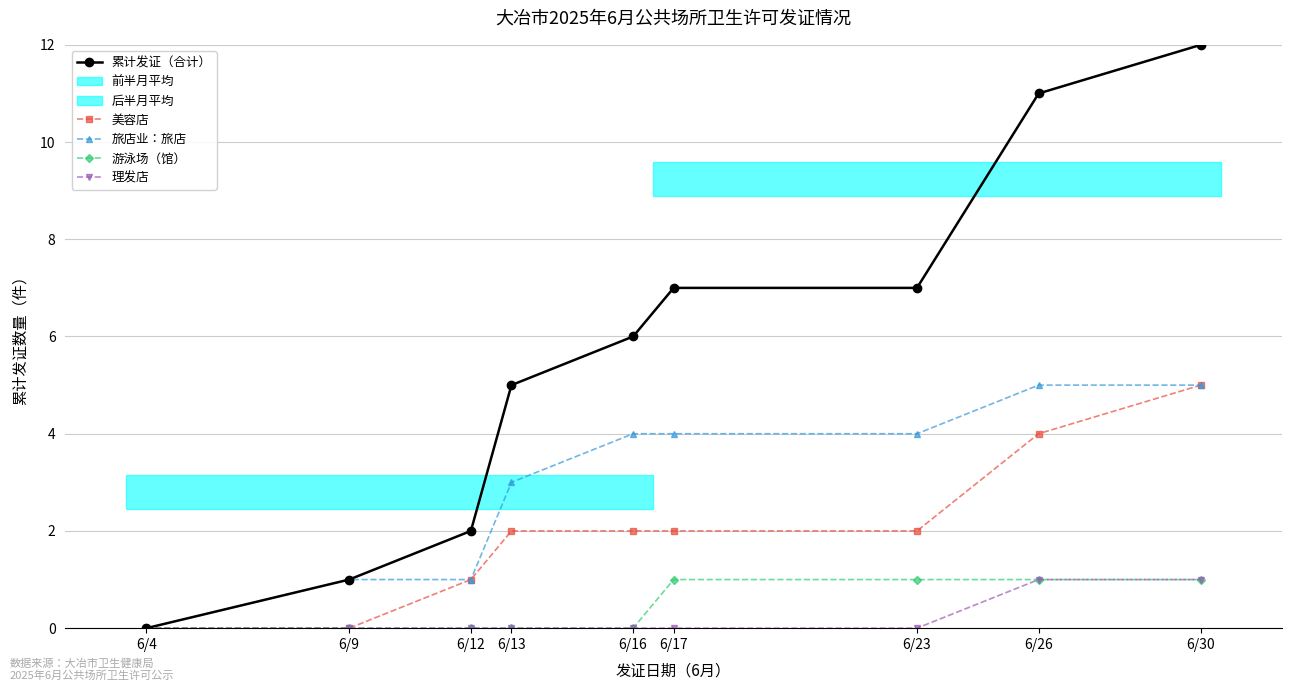

What value does the 旅店业：旅店 series have at 6/16?

4